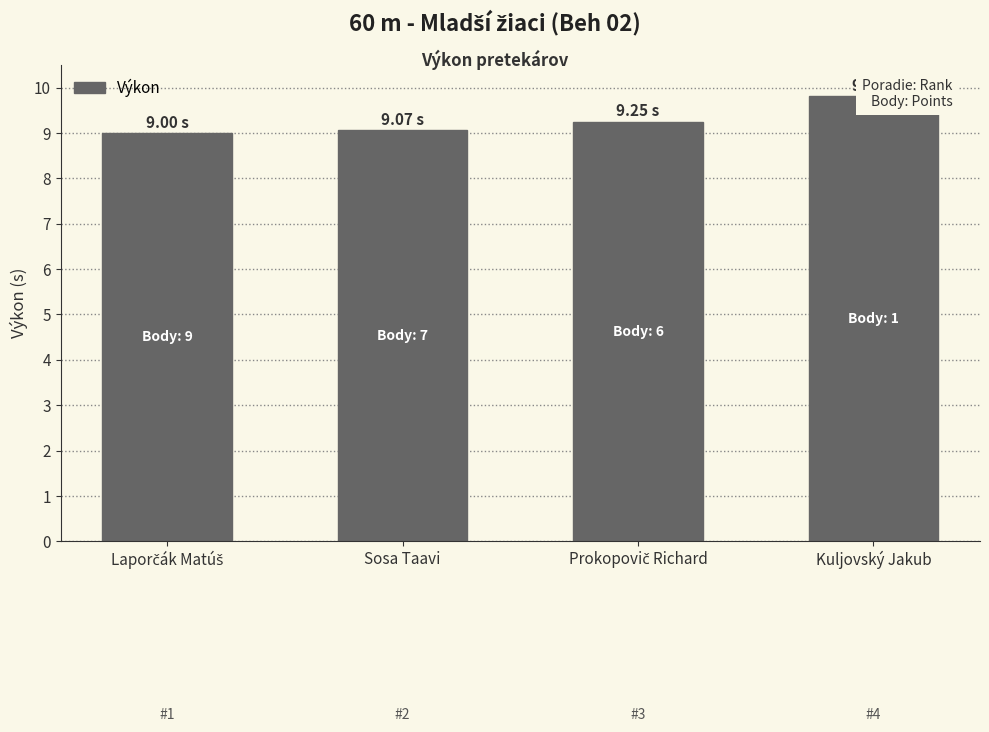

What is the minimum value shown in the chart?

9.0